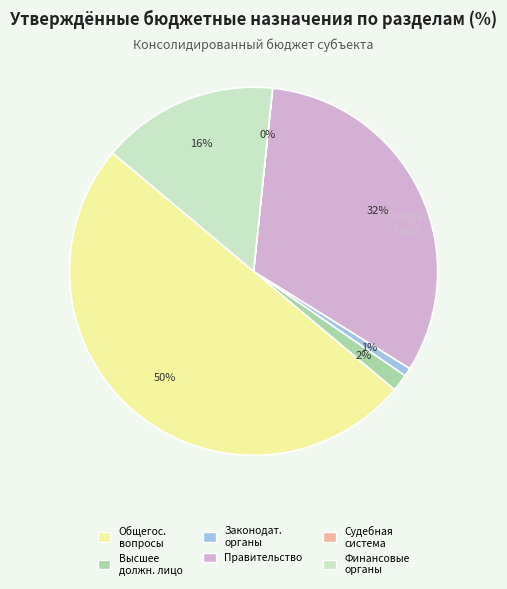

Which slice is the largest?

Общегос. вопросы